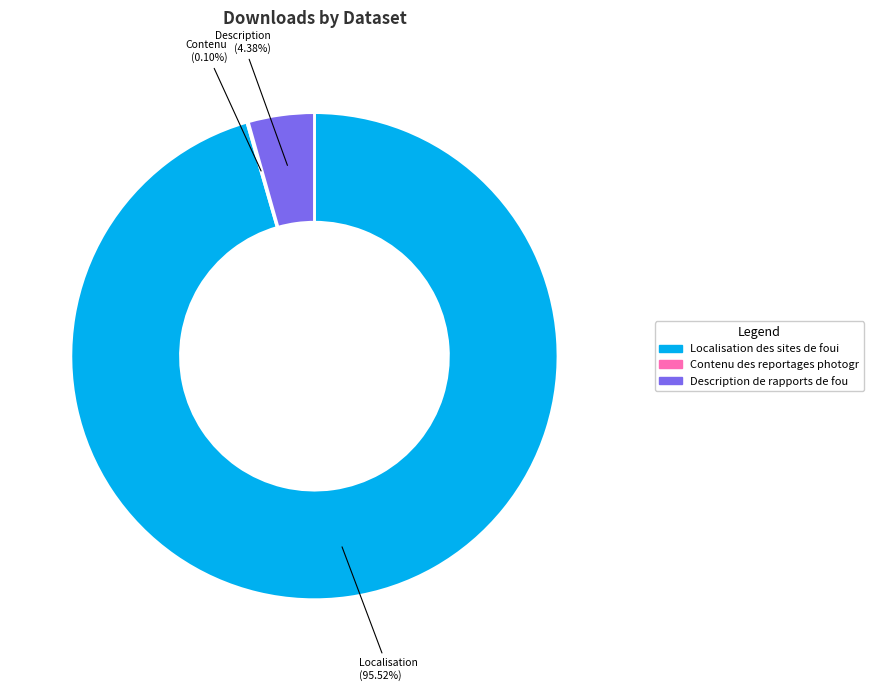

Does any single category account for the majority?

Yes